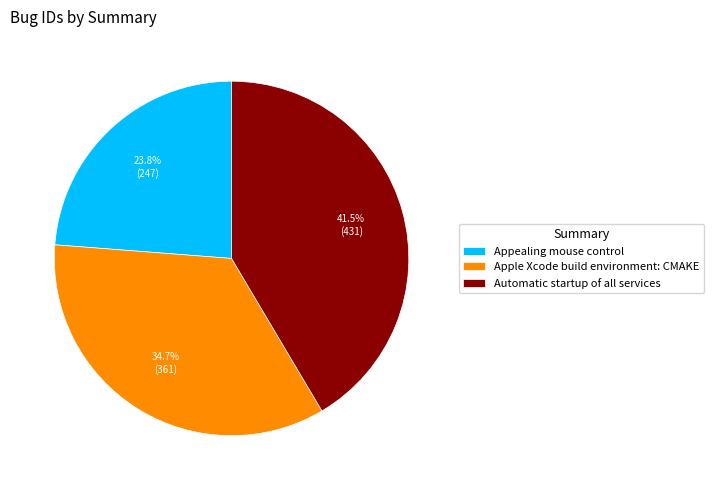

Approximately how many times larger is the value at Automatic startup of all services compared to Apple Xcode build environment: CMAKE?

1.2